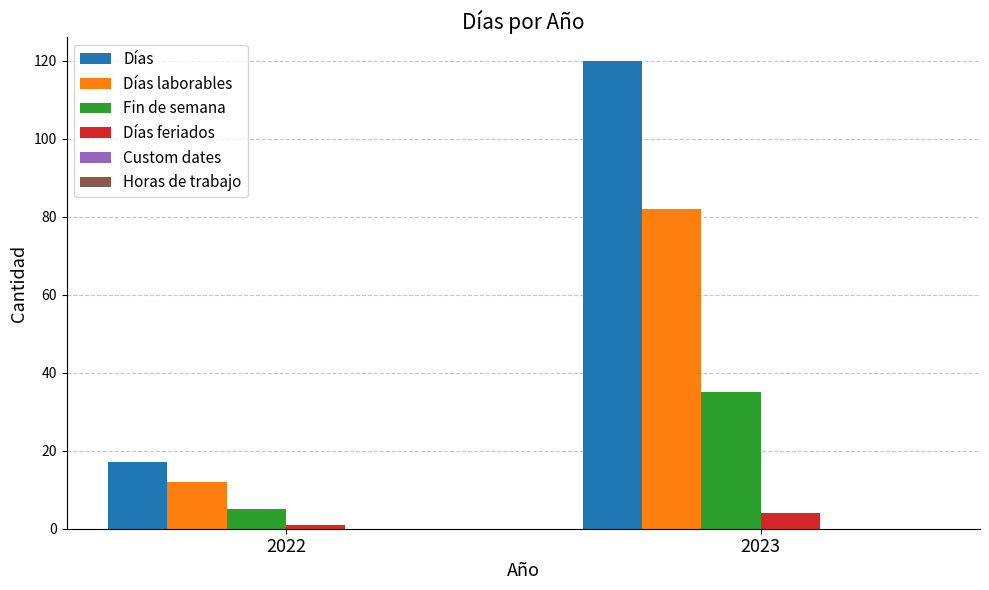

At which category is the sum across all series the highest?

2023